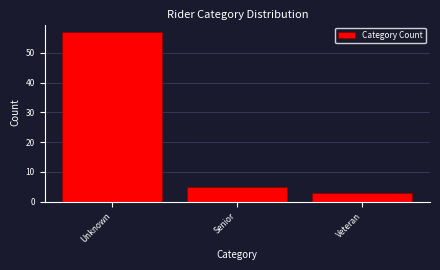

Reading left to right, extract all data points from this chart.

Unknown=57	Senior=5	Veteran=3